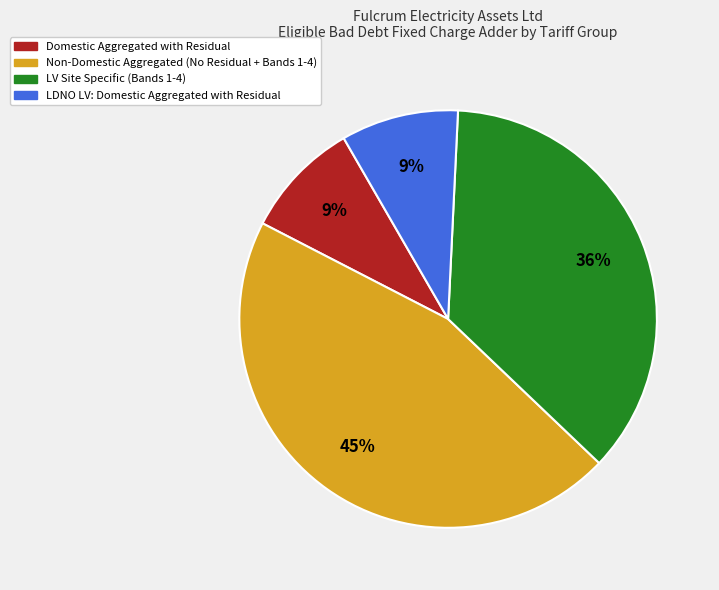

To the nearest percent, what is the difference between the largest and smallest slice percentages?

36%